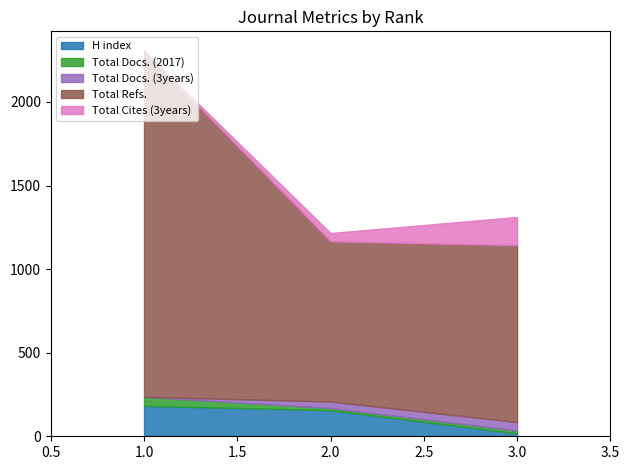

Rank the series by their maximum value, from highest to lowest.

Total Refs., H index, Total Cites (3years), Total Docs. (2017), Total Docs. (3years)